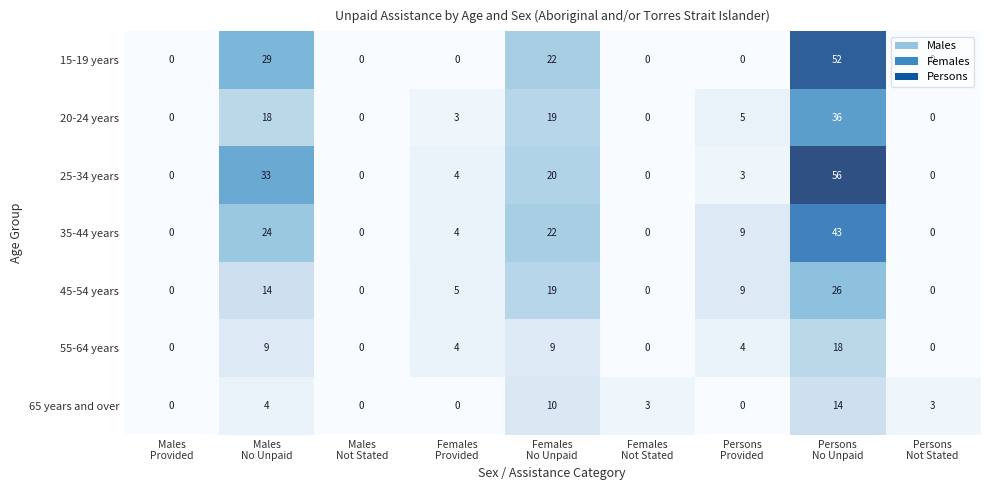

Which series has the largest range (max minus min)?

25-34 years